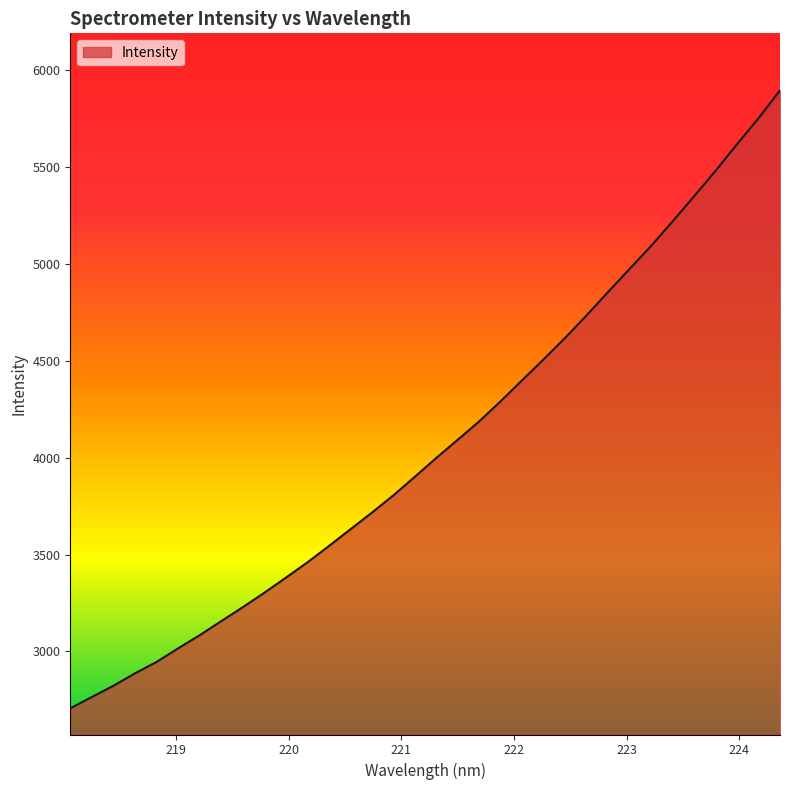

What is the difference between the maximum and minimum values?

3190.4